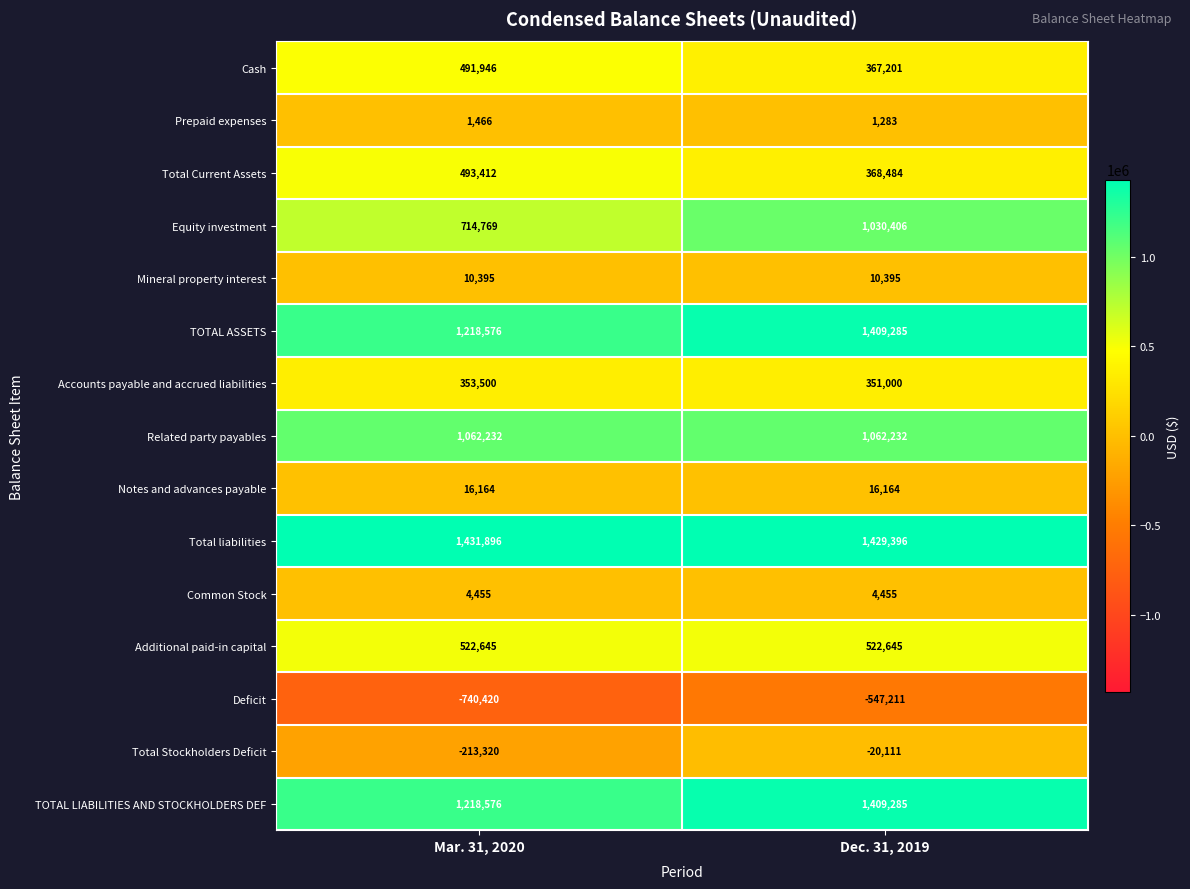

What is the difference between the Total Current Assets values at Mar. 31, 2020 and Dec. 31, 2019?

124928